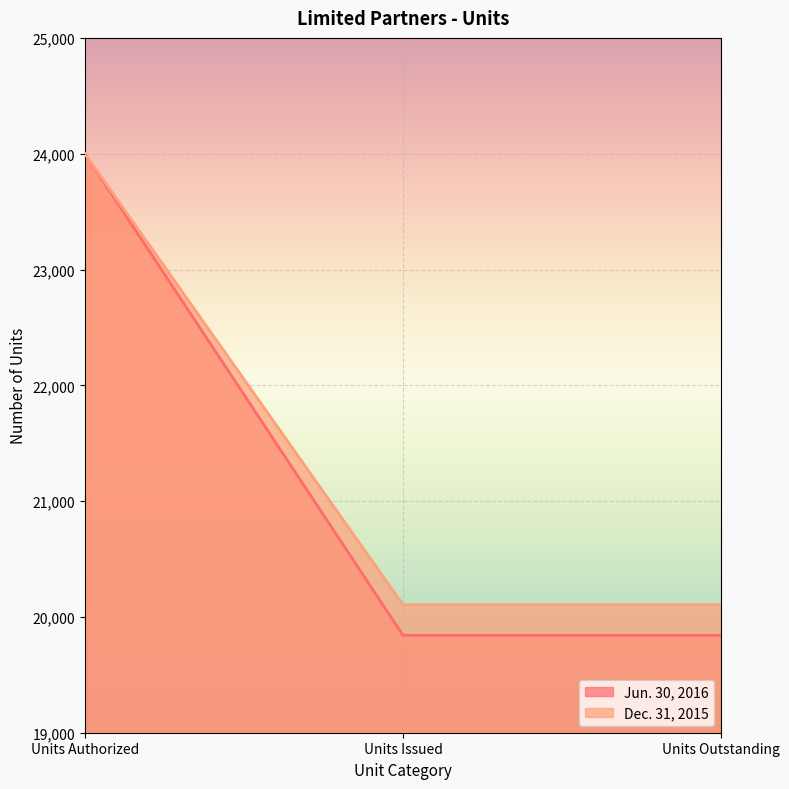

Between Units Issued and Units Outstanding, which series saw the biggest shift?

Jun. 30, 2016